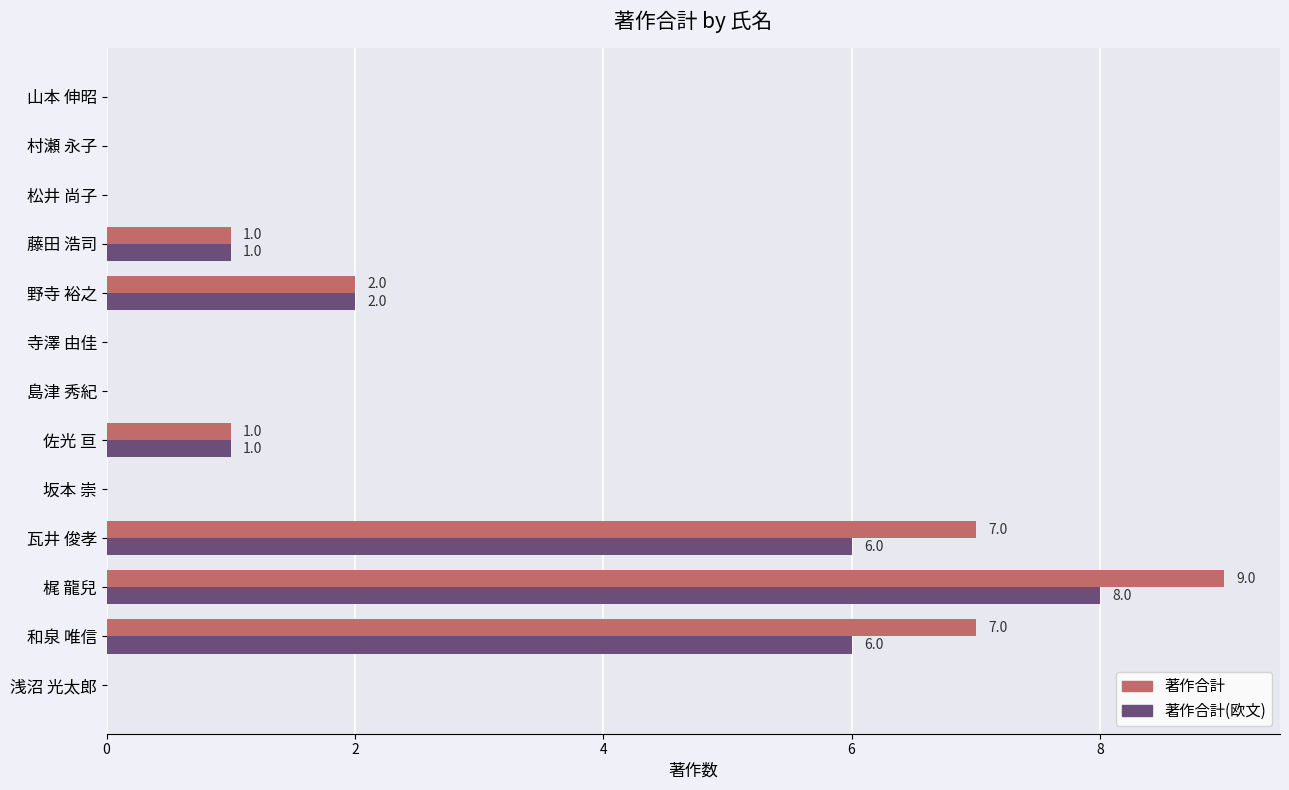

How many distinct data groups are displayed?

2